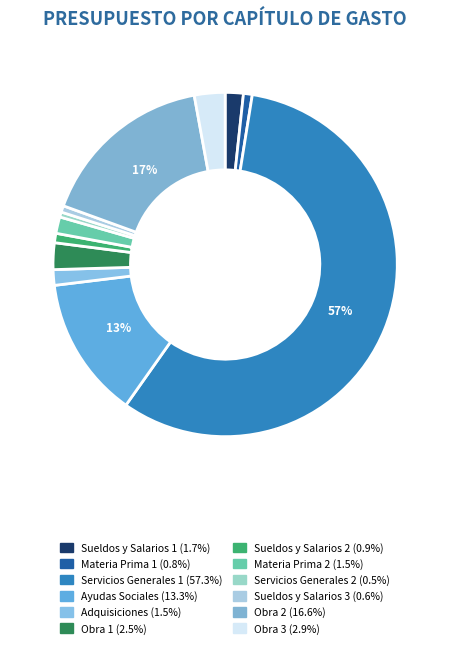

Rank the categories by value from lowest to highest.

Servicios Generales 2, Sueldos y Salarios 3, Materia Prima 1, Sueldos y Salarios 2, Adquisiciones, Materia Prima 2, Sueldos y Salarios 1, Obra 1, Obra 3, Ayudas Sociales, Obra 2, Servicios Generales 1